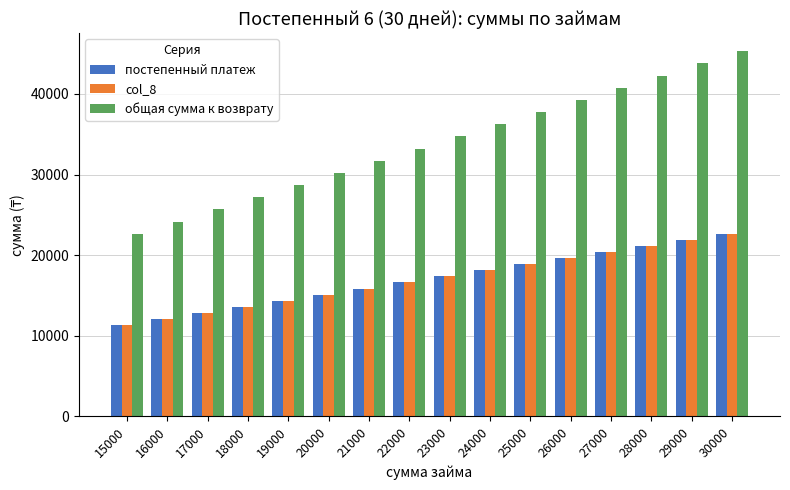

Which category has the highest value in the постепенный платеж series?

30000